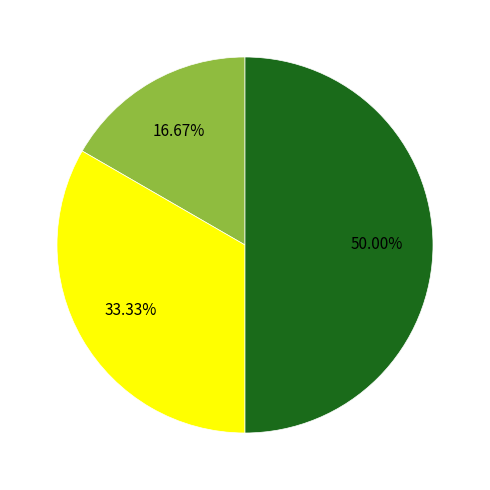

Is there a majority slice in this chart?

No